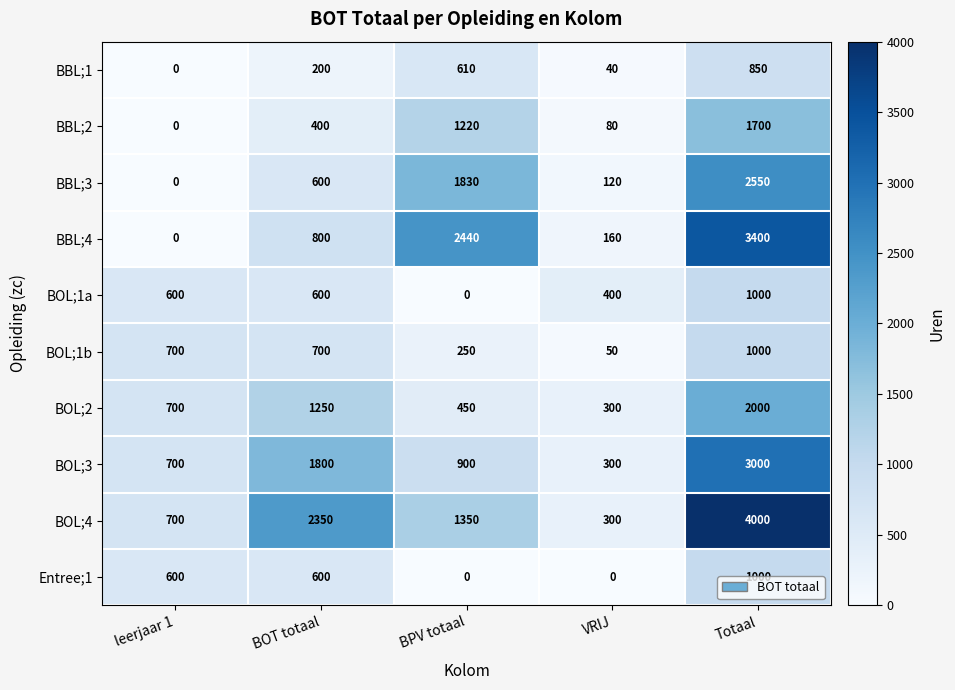

Which series has the widest spread of values?

BOL;4